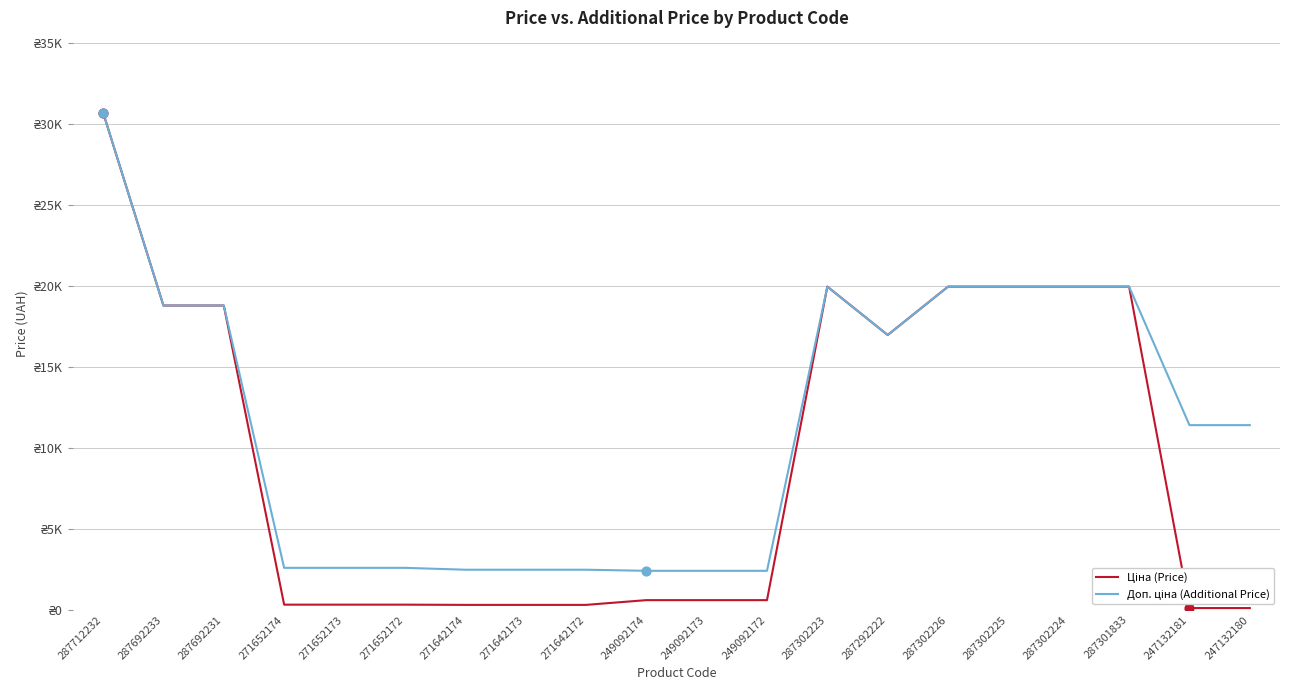

What is the total value across all series at 249092172?

3018.6